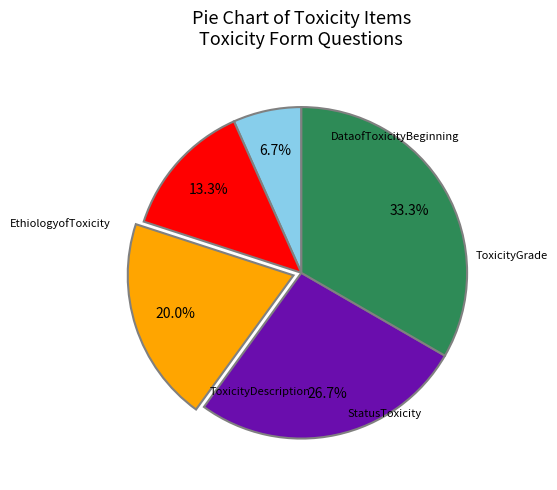

Is there any slice that represents more than half of the pie?

No